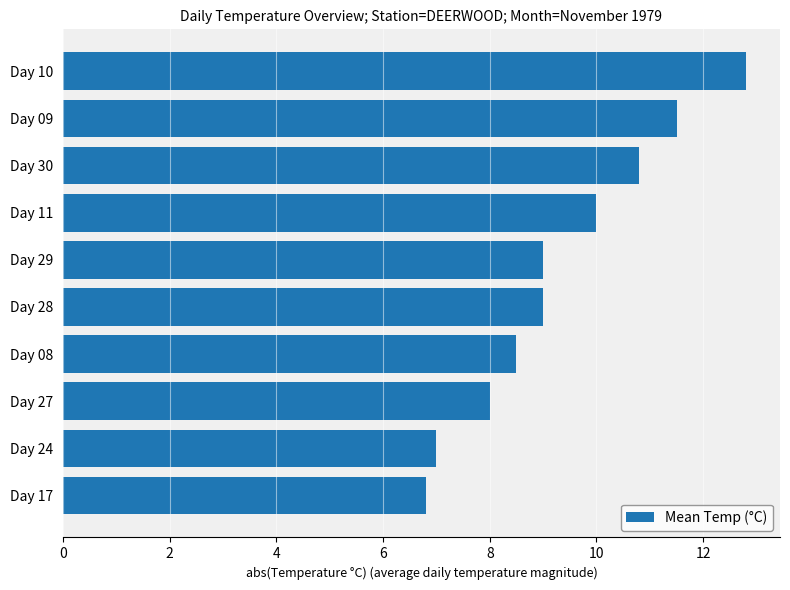

Reading bottom to top, extract all data points from this chart.

6.8	7.0	8.0	8.5	9.0	9.0	10.0	10.8	11.5	12.8